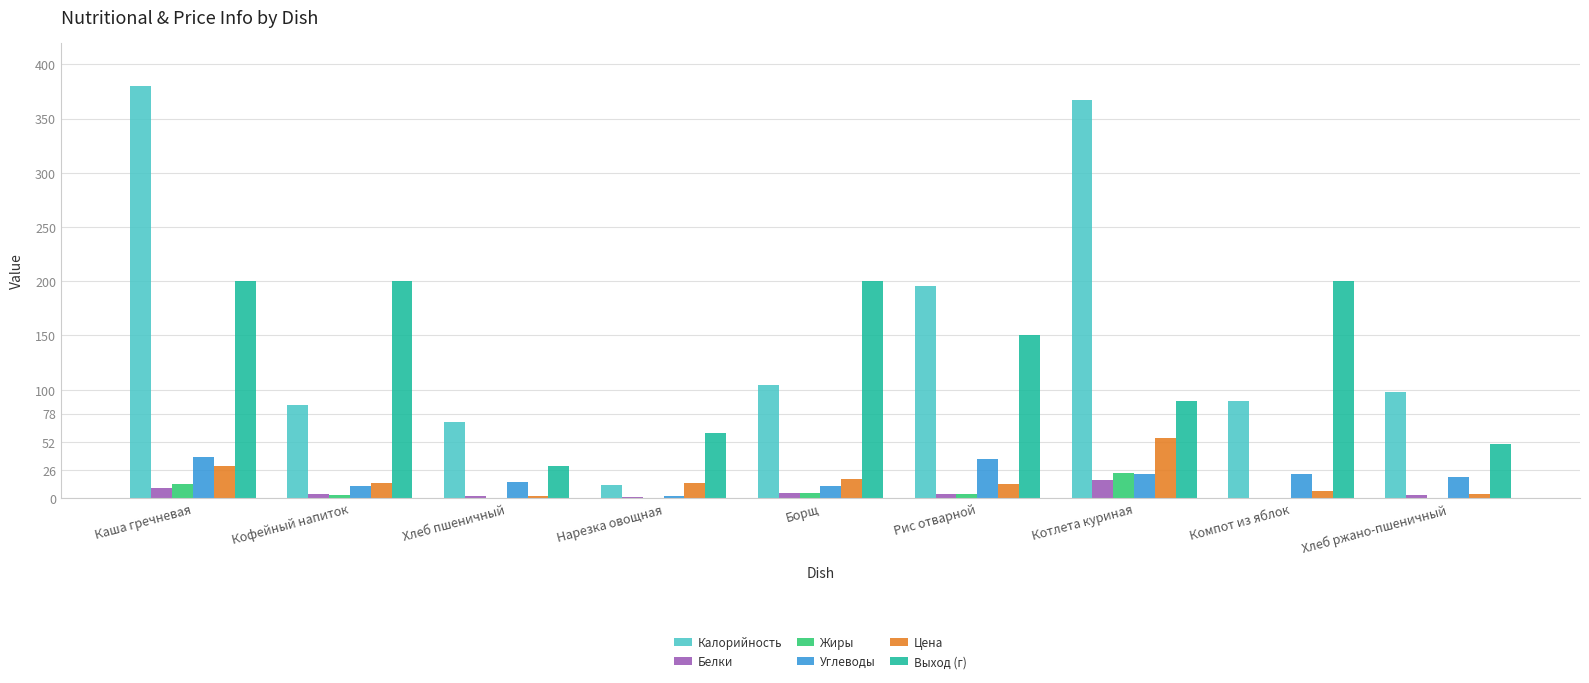

Which series has the largest range (max minus min)?

Калорийность